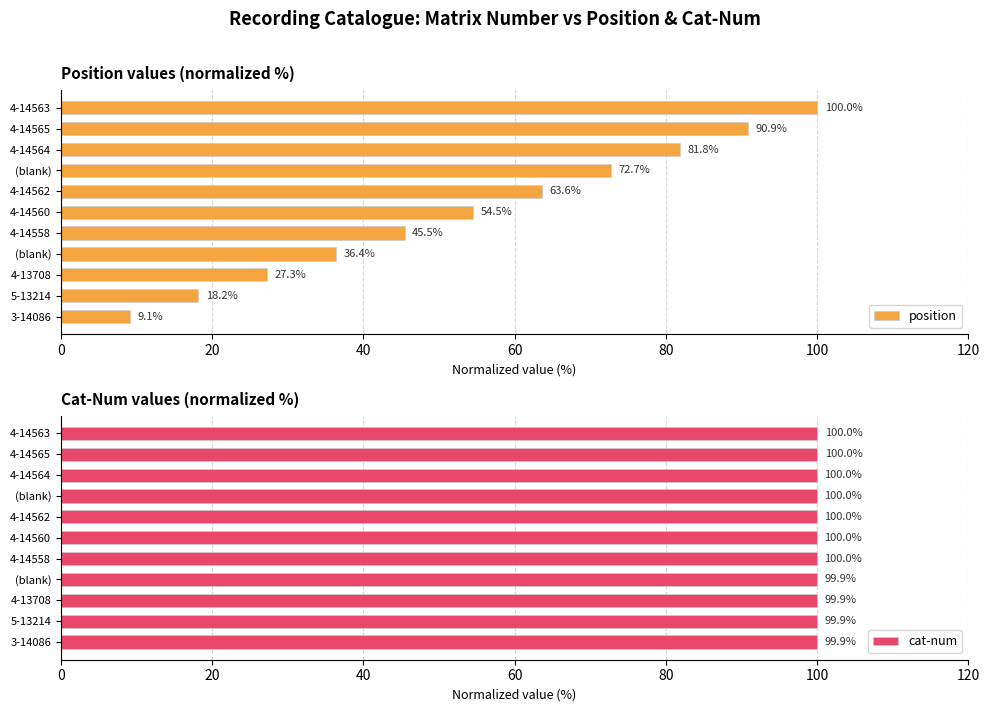

Where does the position series first go above 54?

4-14560